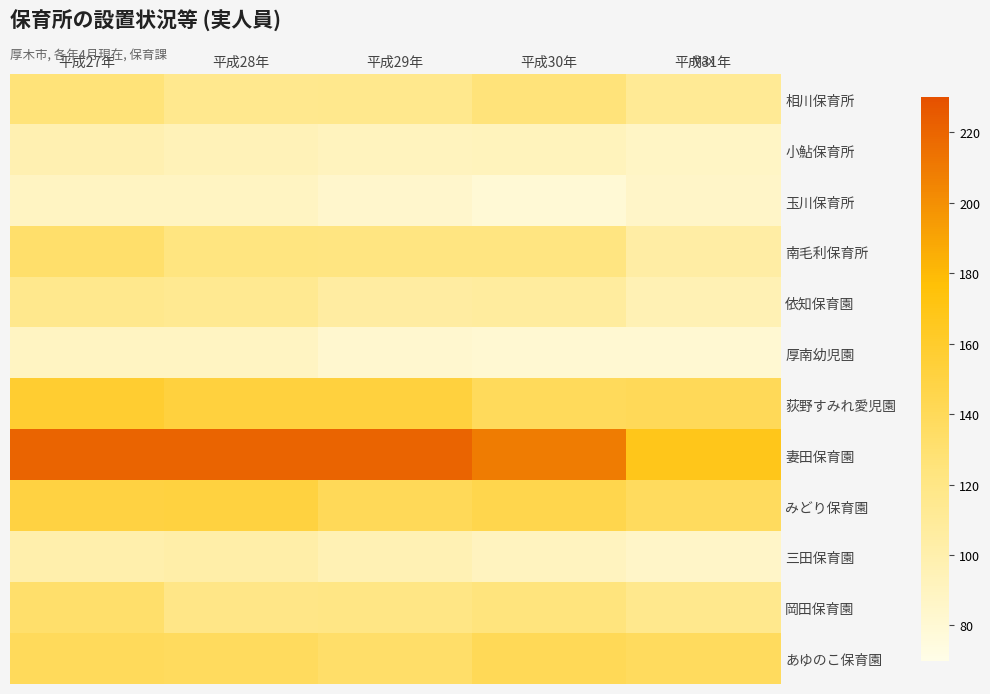

Reading right to left, list all the values displayed in this chart.

相川保育所: 平成31年=112	平成30年=125	平成29年=116	平成28年=115	平成27年=126
小鮎保育所: 平成31年=87	平成30年=92	平成29年=91	平成28年=94	平成27年=98
玉川保育所: 平成31年=86	平成30年=79	平成29年=84	平成28年=89	平成27年=89
南毛利保育所: 平成31年=104	平成30年=122	平成29年=122	平成28年=123	平成27年=132
依知保育園: 平成31年=96	平成30年=107	平成29年=106	平成28年=114	平成27年=116
厚南幼児園: 平成31年=81	平成30年=81	平成29年=82	平成28年=89	平成27年=89
荻野すみれ愛児園: 平成31年=140	平成30年=139	平成29年=152	平成28年=152	平成27年=158
妻田保育園: 平成31年=168	平成30年=209	平成29年=220	平成28年=220	平成27年=220
みどり保育園: 平成31年=138	平成30年=145	平成29年=140	平成28年=151	平成27年=150
三田保育園: 平成31年=86	平成30年=90	平成29年=96	平成28年=102	平成27年=100
岡田保育園: 平成31年=116	平成30年=124	平成29年=120	平成28年=119	平成27年=132
あゆのこ保育園: 平成31年=138	平成30年=141	平成29年=133	平成28年=138	平成27年=139